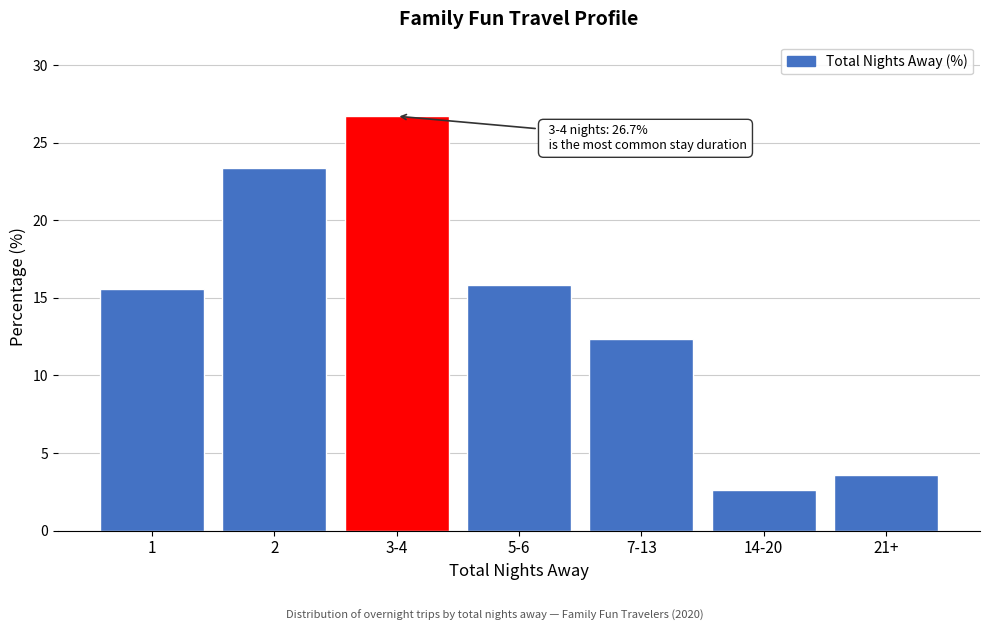

Reading right to left, list all the values displayed in this chart.

3.6	2.6	12.3	15.9	26.7	23.4	15.6